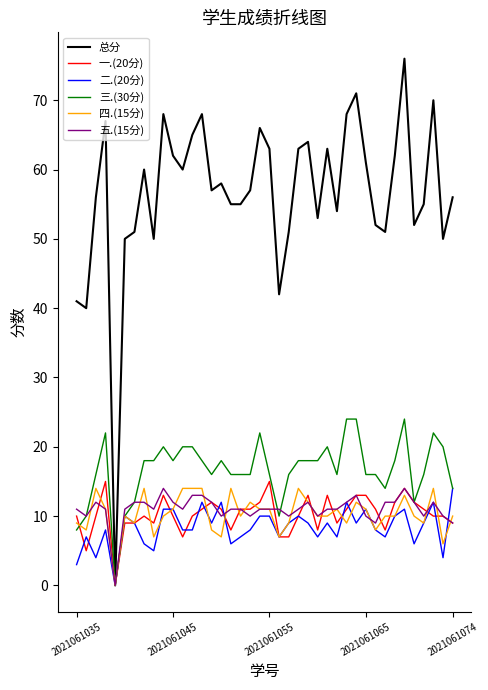

Which series has the largest total across all categories?

总分